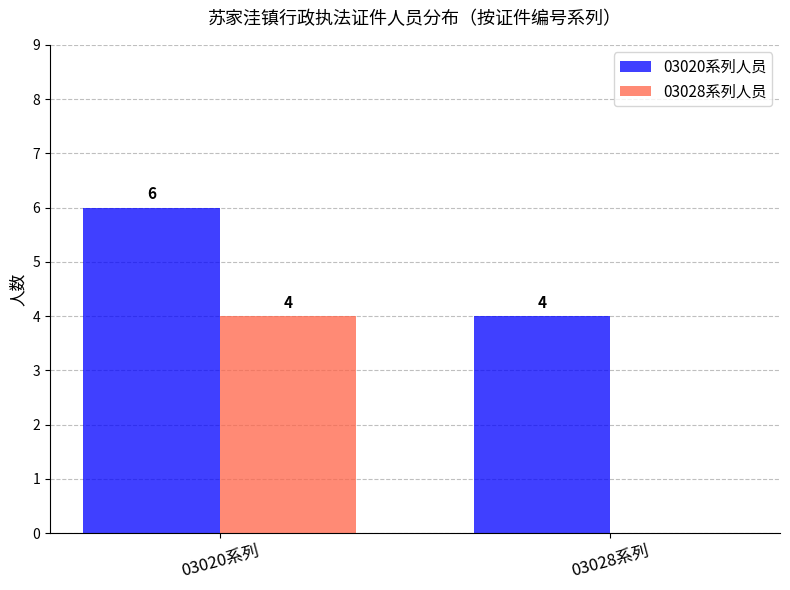

The value of 03028系列人员 at 03028系列 is 2. True or false?

False